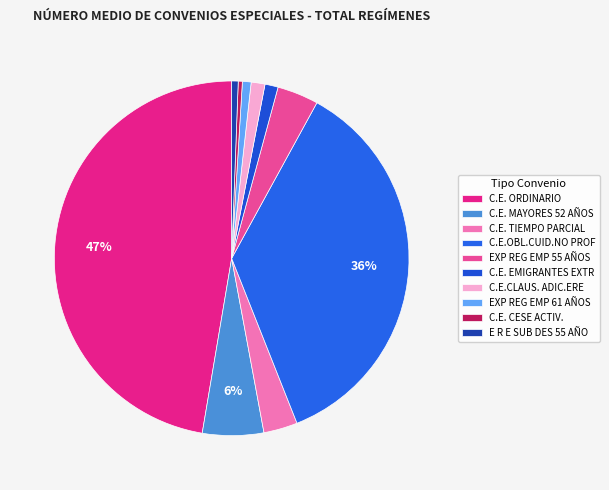

To the nearest percent, what percentage of the pie is C.E. MAYORES 52 AÑOS?

6%